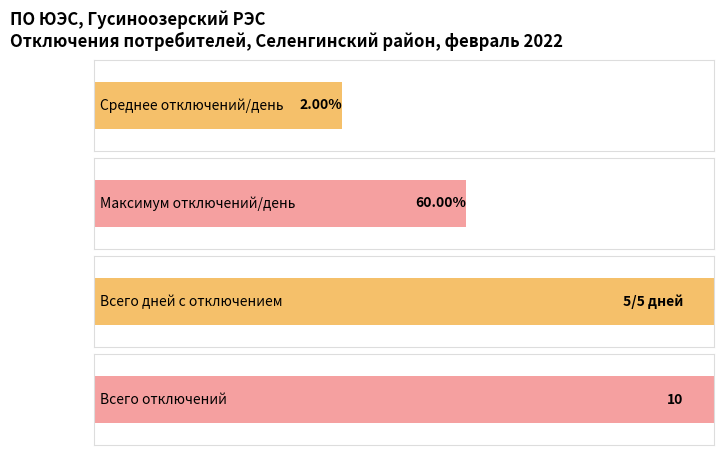

Are the bars grouped side by side (vs. stacked)?

No